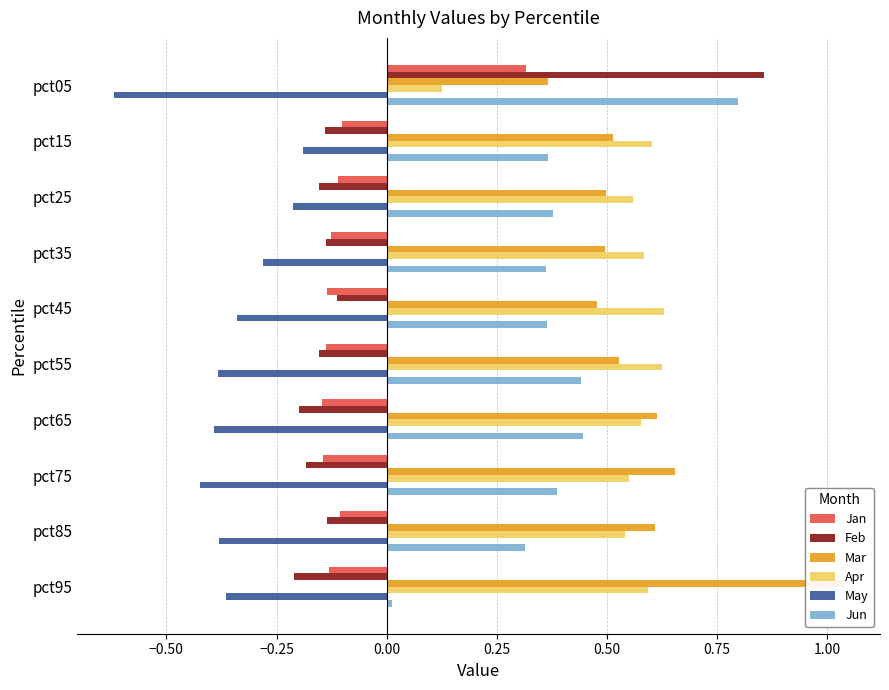

What is the difference between the maximum and minimum values in the May series?

0.4